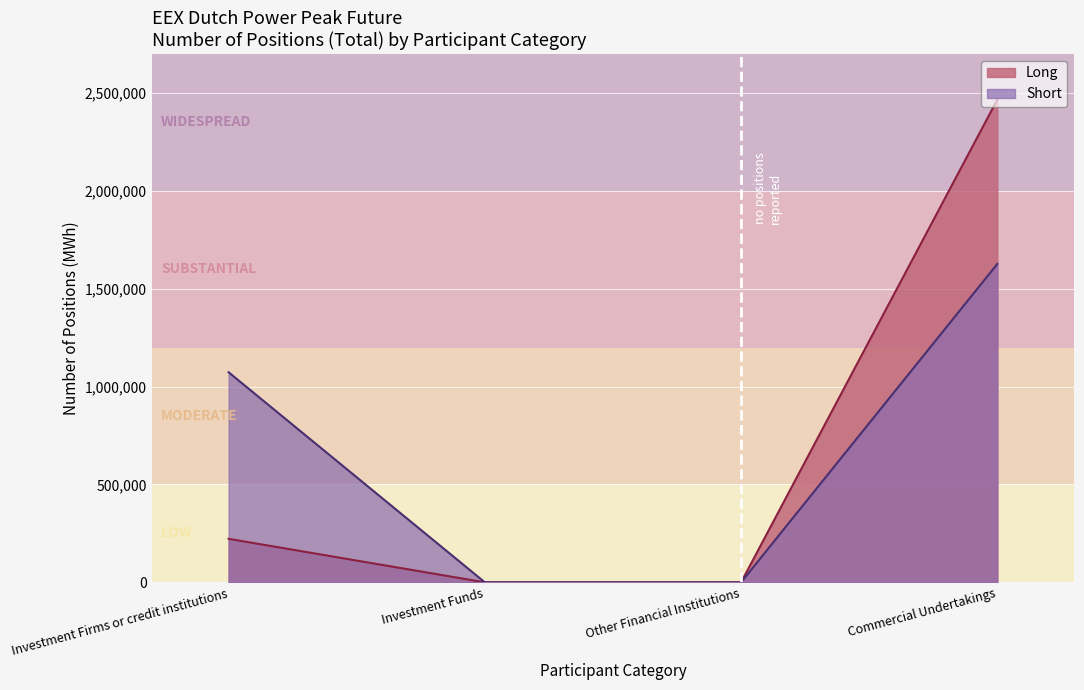

What is the approximate value of Short at Investment Firms or credit institutions?

1073244